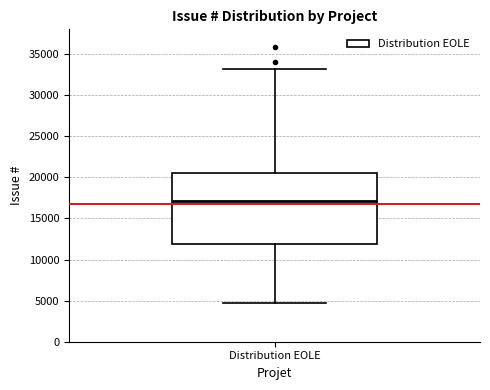

Transcribe this box plot: give where the median line is, the range the box spans, and where the two whiskers end, as read against the y-axis. The values are not printed on the chart, so give them approximately, as read against the axis.

median 17000, box 12000 to 20500, whiskers 5000 to 33000